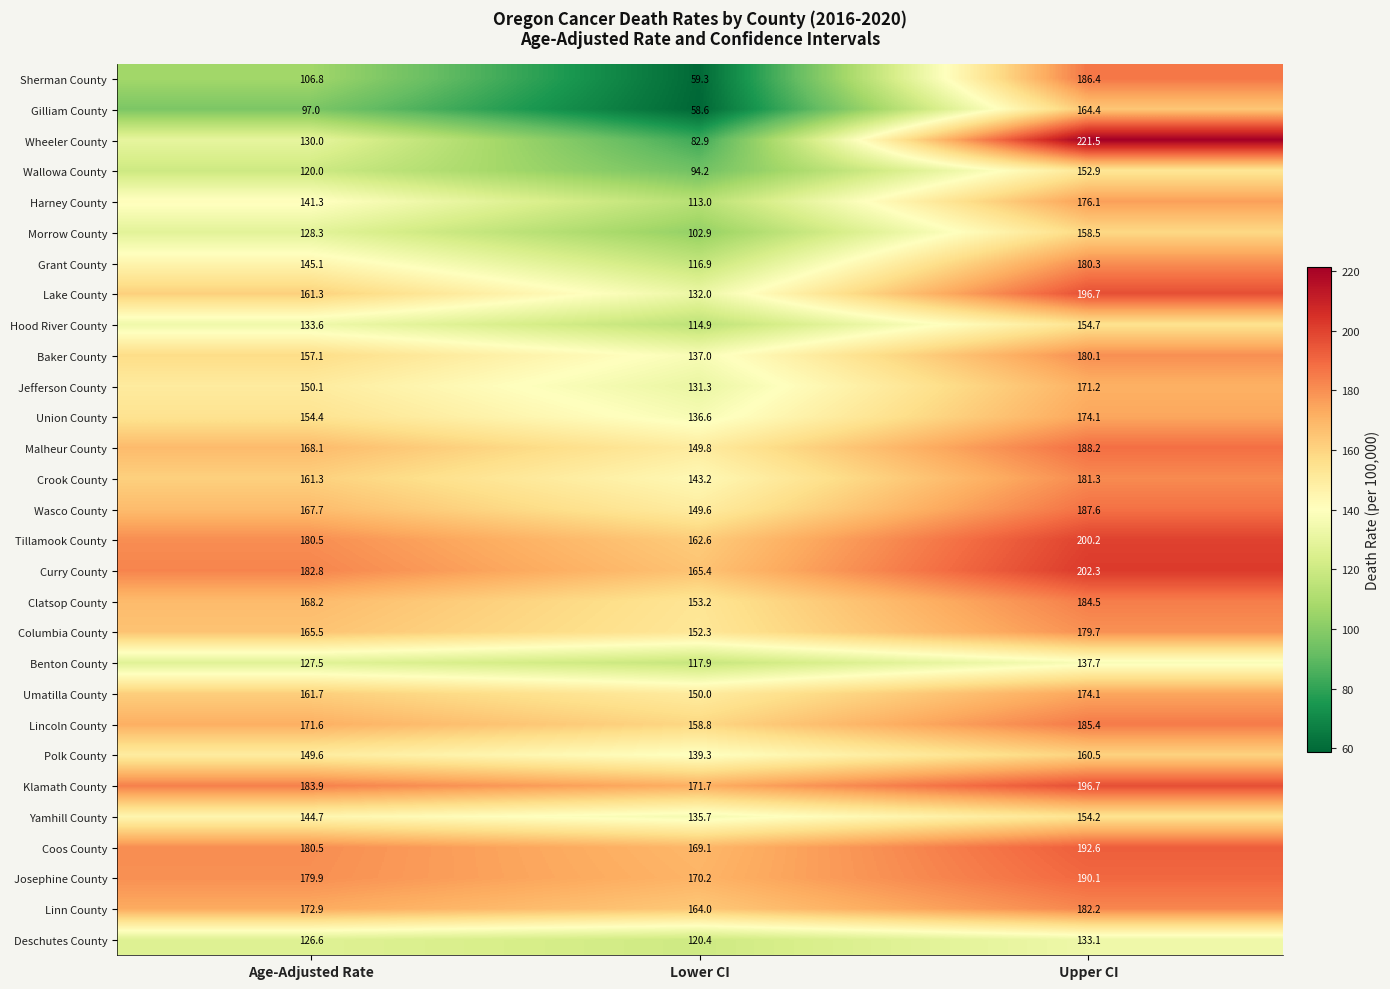

What is the difference between the second highest and minimum values in the Sherman County series?

47.5